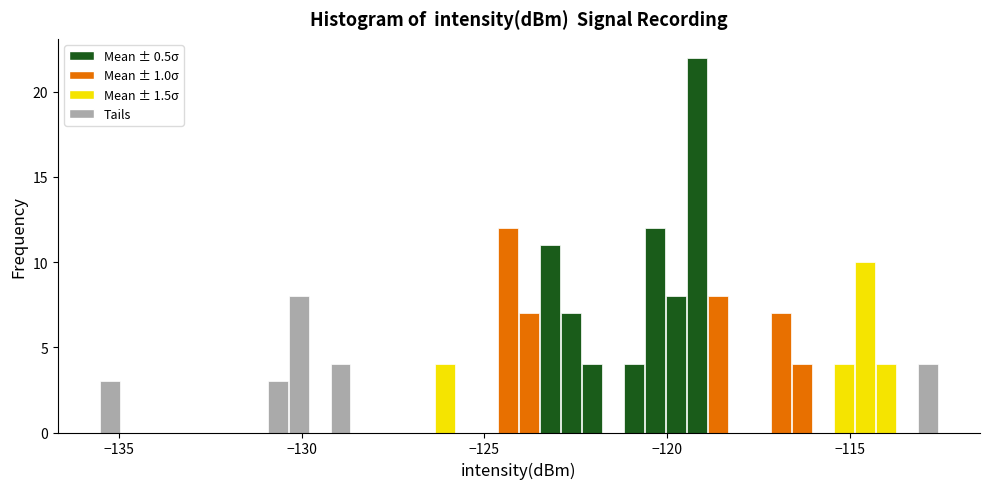

Read against the x-axis, roughly where is the centre of the tallest bar?

-119.0